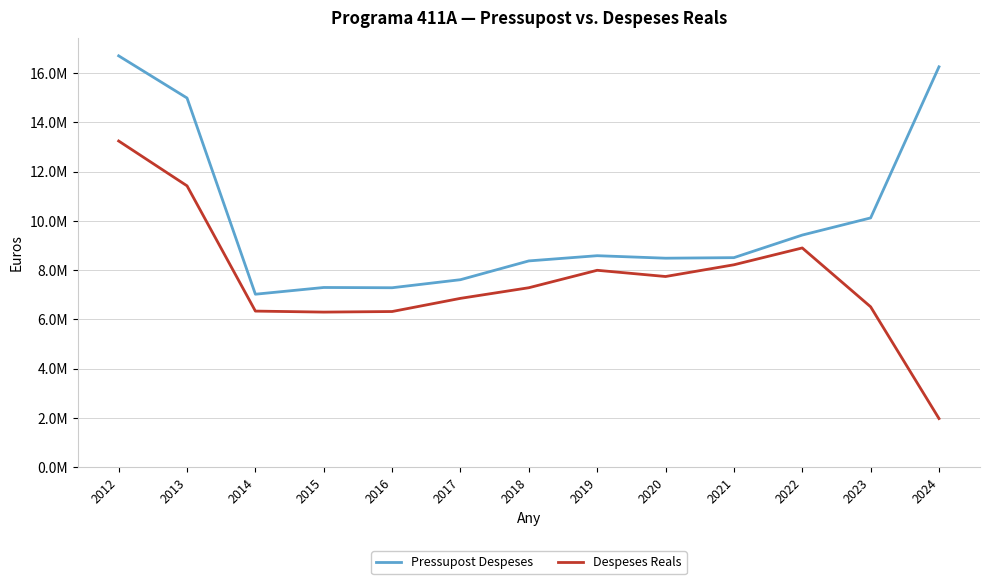

True or false: Pressupost Despeses and Despeses Reals intersect in this chart.

False